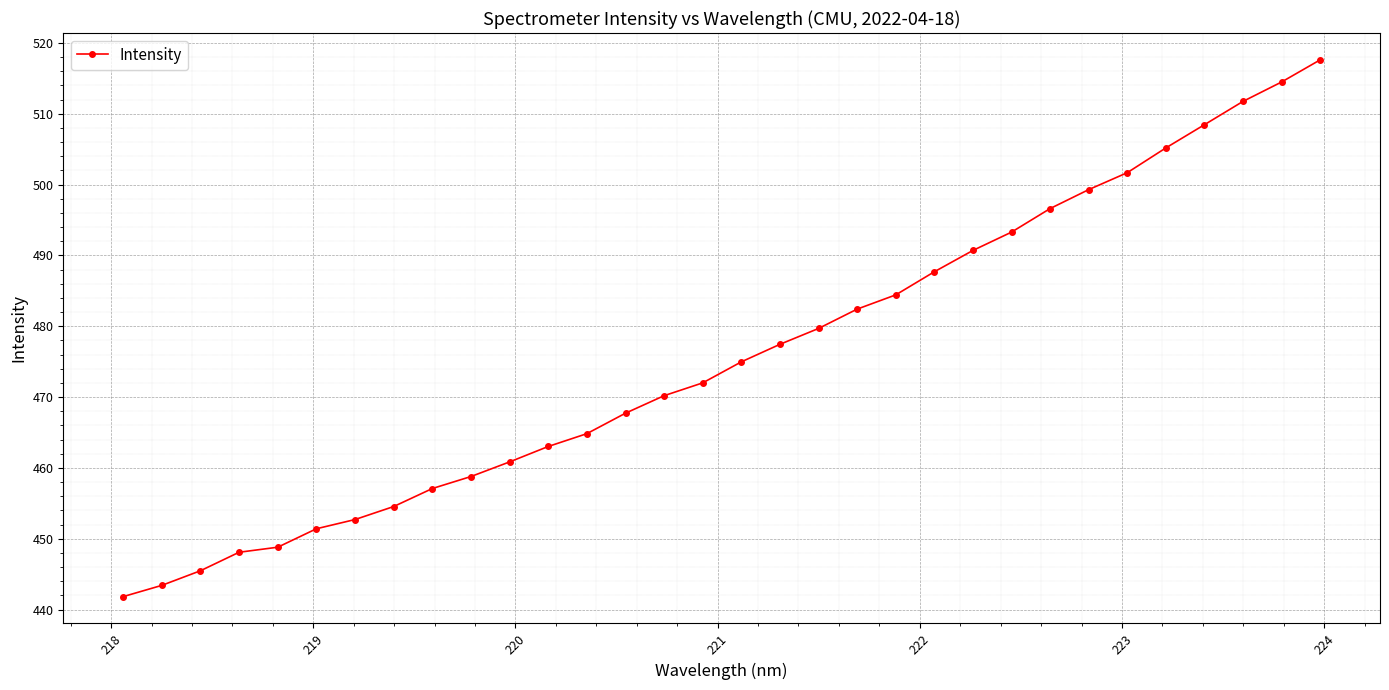

Reading right to left, what are all the values shown in this chart?

517.6	514.5	511.7	508.4	505.2	501.7	499.3	496.6	493.3	490.7	487.7	484.4	482.4	479.7	477.4	475.0	472.0	470.2	467.7	464.8	463.0	460.8	458.8	457.1	454.5	452.7	451.4	448.8	448.1	445.5	443.4	441.8